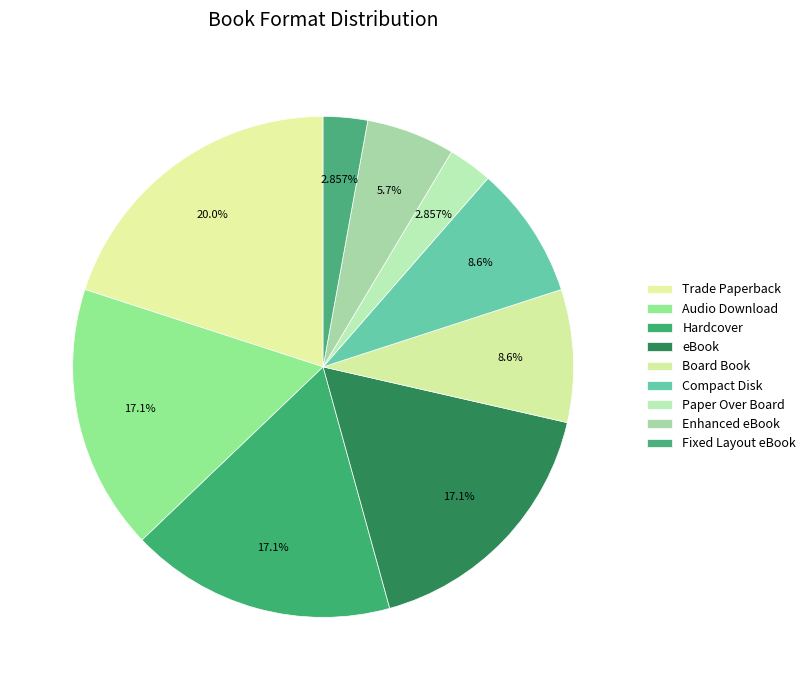

True or false: Compact Disk accounts for 1% of the total.

False